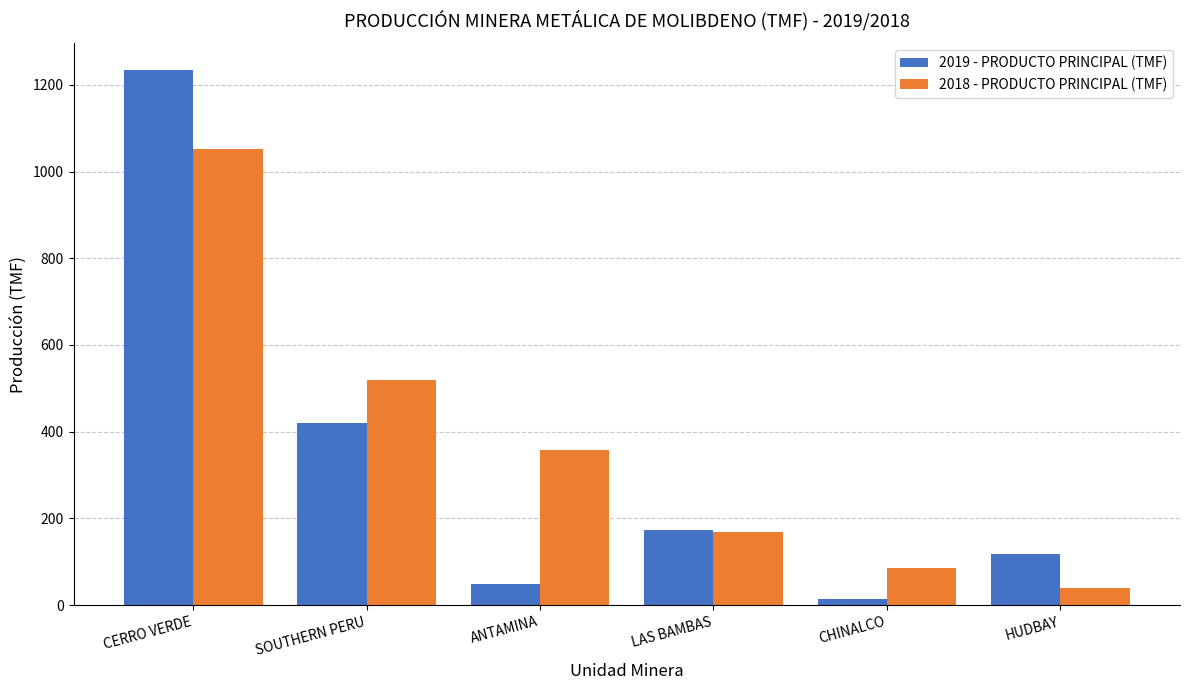

What is the minimum value for 2019 - PRODUCTO PRINCIPAL (TMF)?

13.6